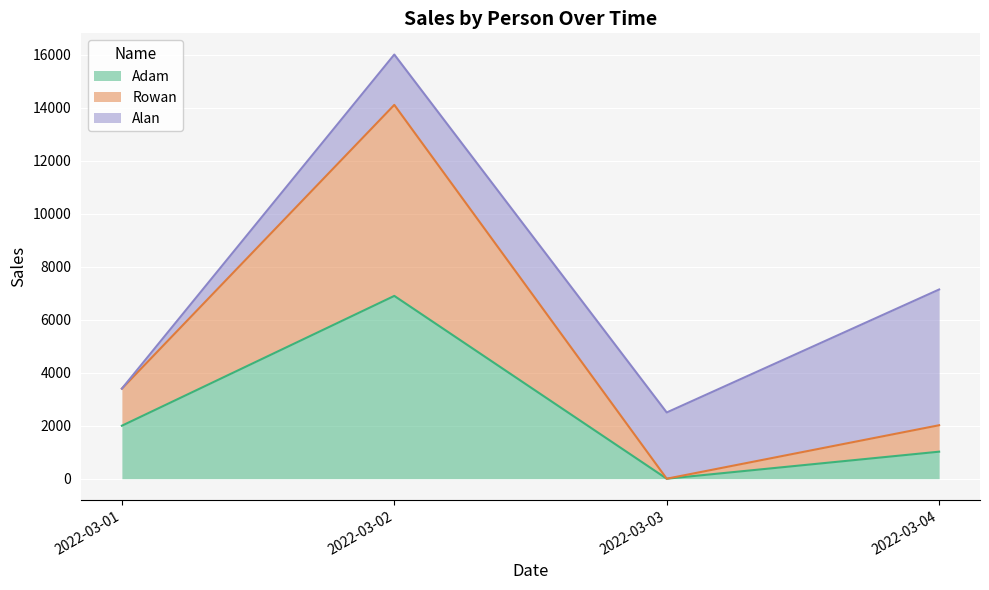

Reading left to right, list the values for the Adam series.

2022-03-01=2000	2022-03-02=6900	2022-03-03=0	2022-03-04=1020